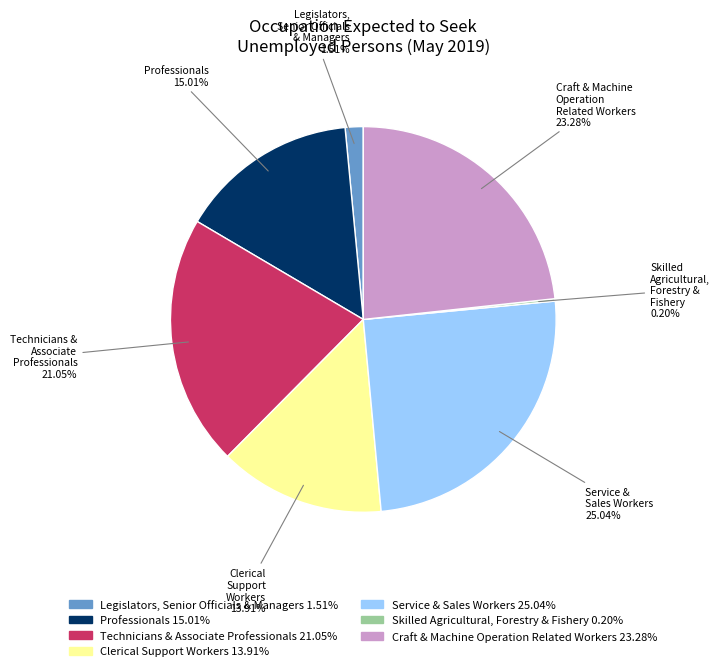

What percentage is the Clerical Support Workers slice, to the nearest percent?

14%